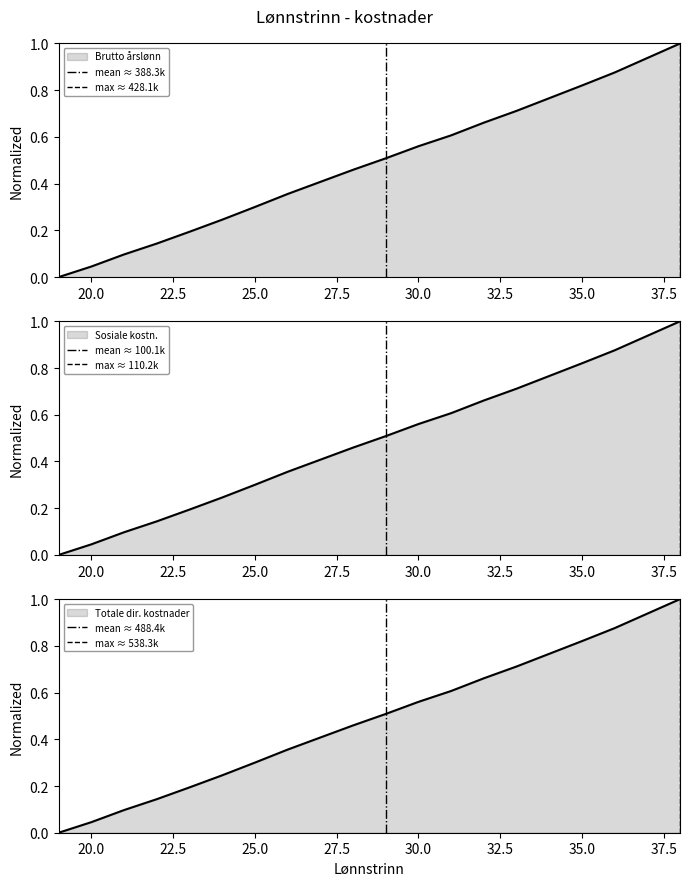

Is it true that Totale dir. kostnader equals 0.3 at 25.0?

True